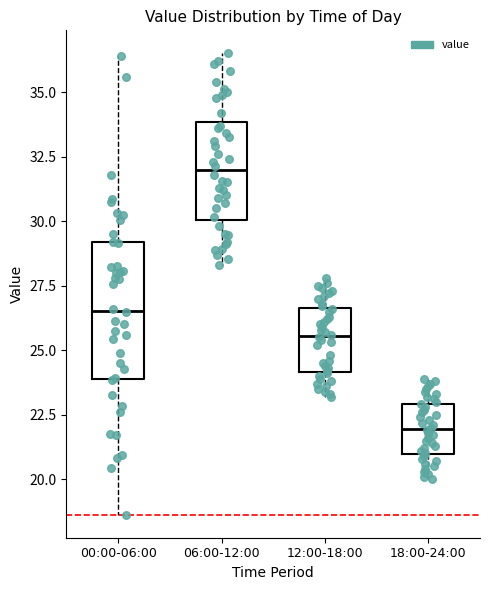

Which box's median line is the highest?

06:00-12:00